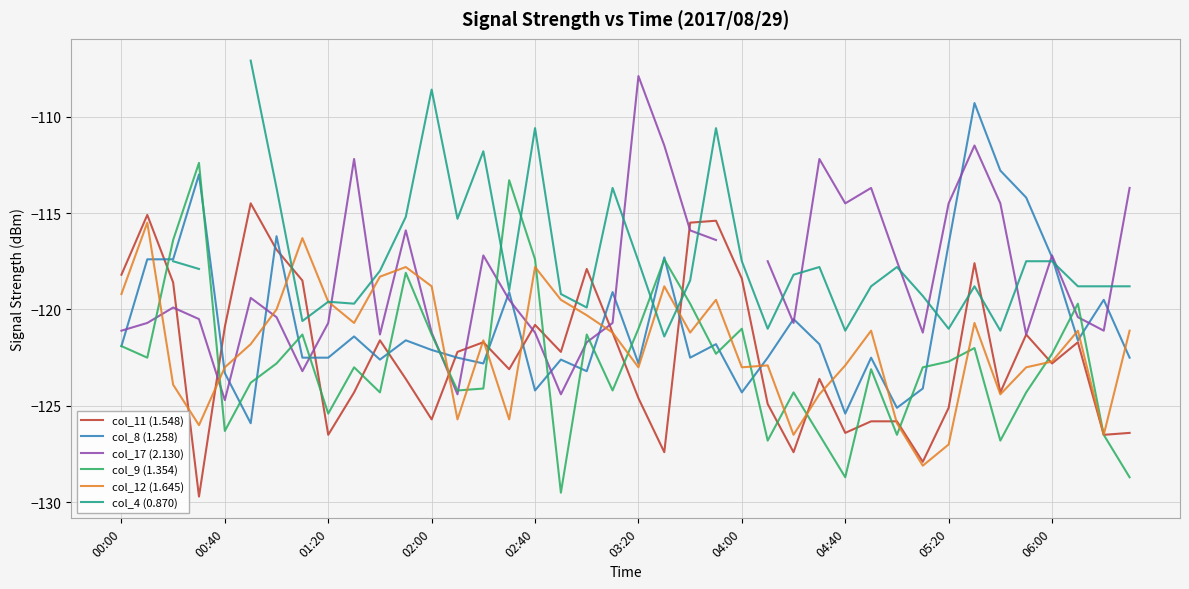

What is the highest value of the col_12 (1.645) series?

-115.5